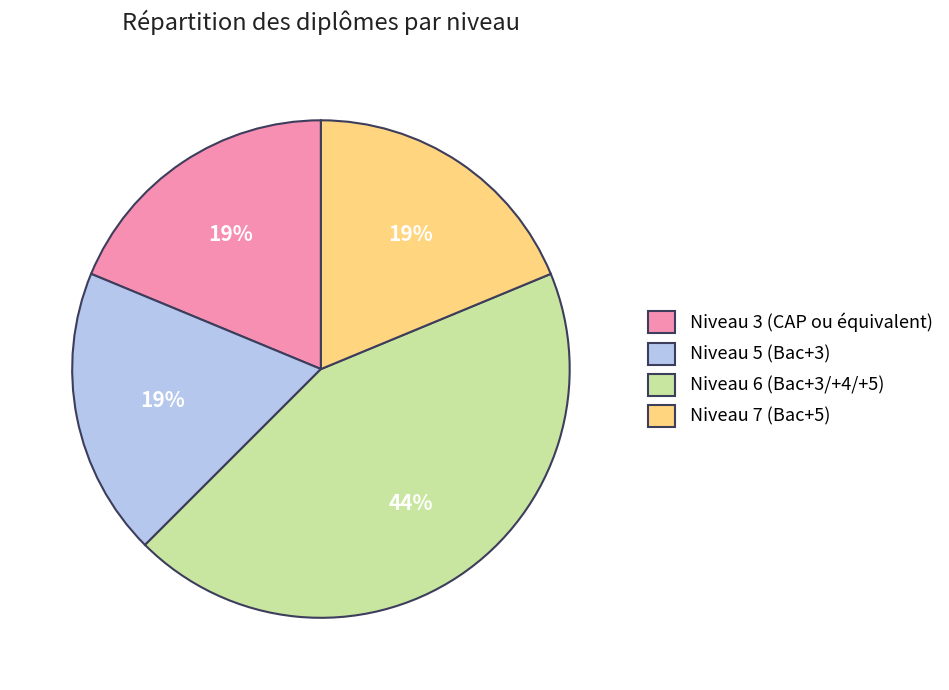

Is the sum of Niveau 3 (CAP ou équivalent) and Niveau 5 (Bac+3) greater than half?

No